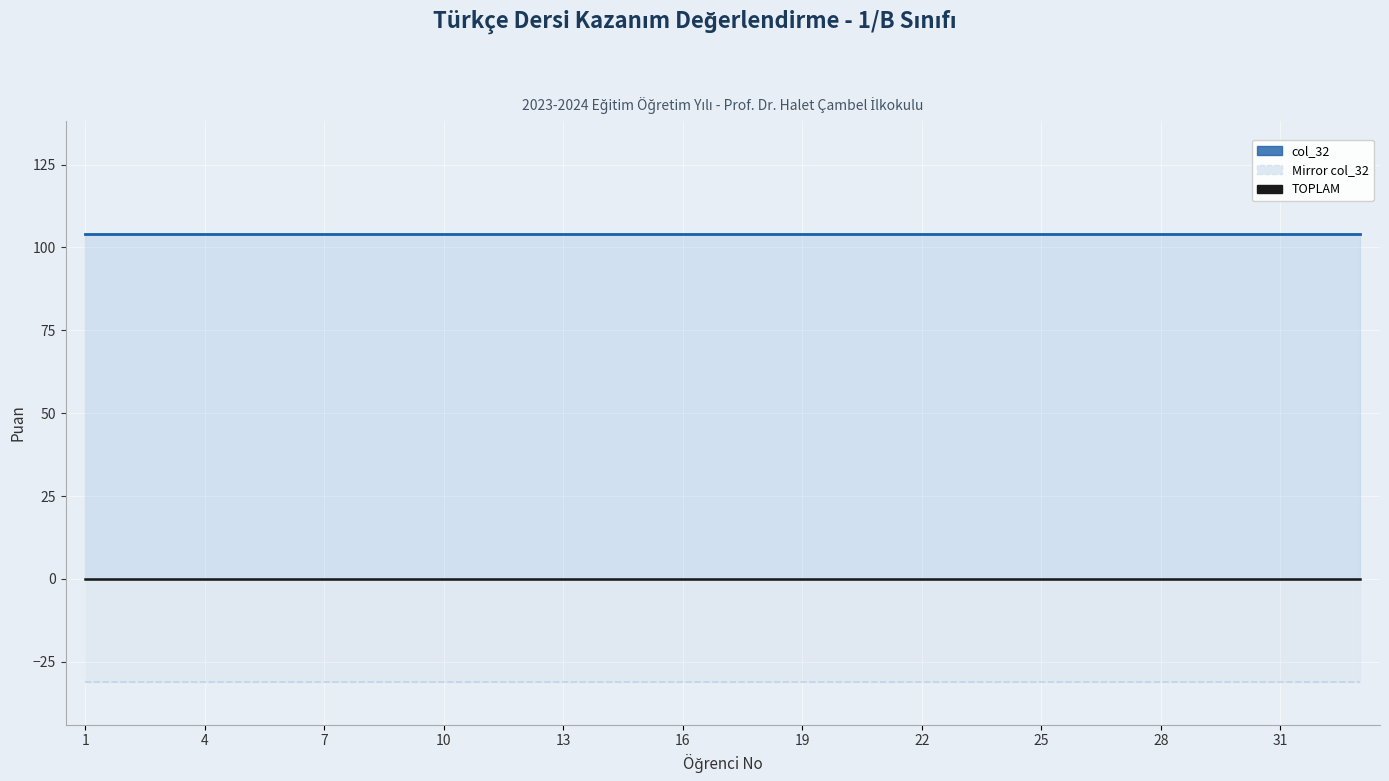

Which has a higher value, 13 or 1?

13